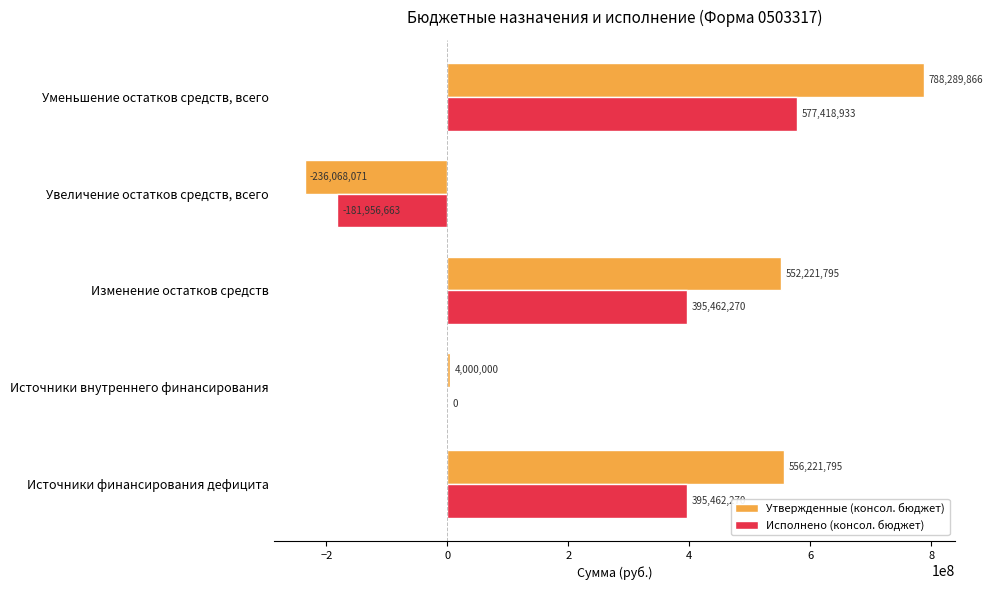

The value of Утвержденные (консол. бюджет) at Источники финансирования дефицита is 864623569.1. True or false?

False